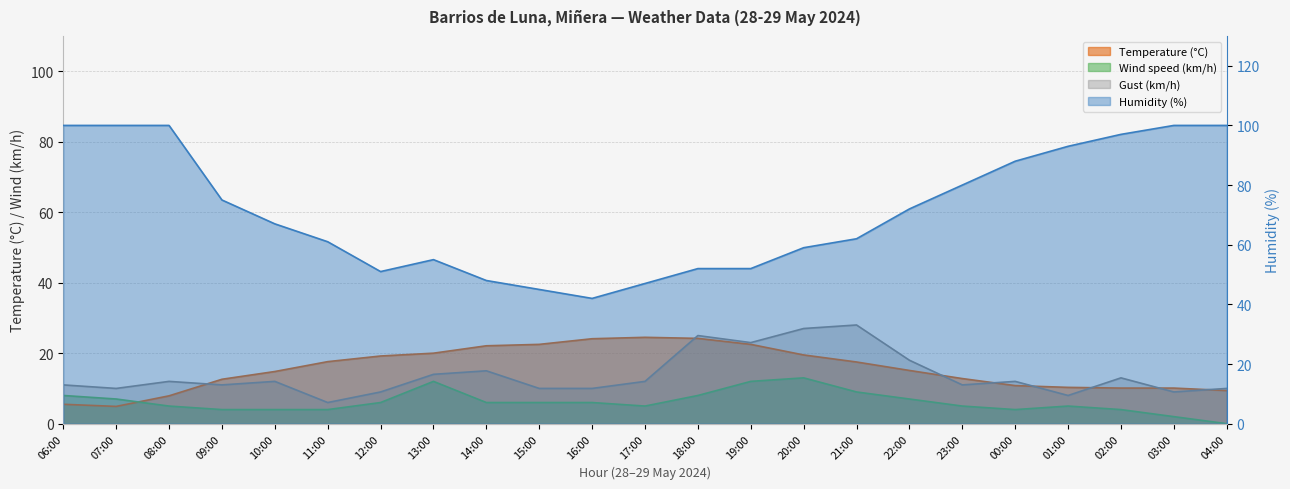

Count the number of data series in this chart.

4